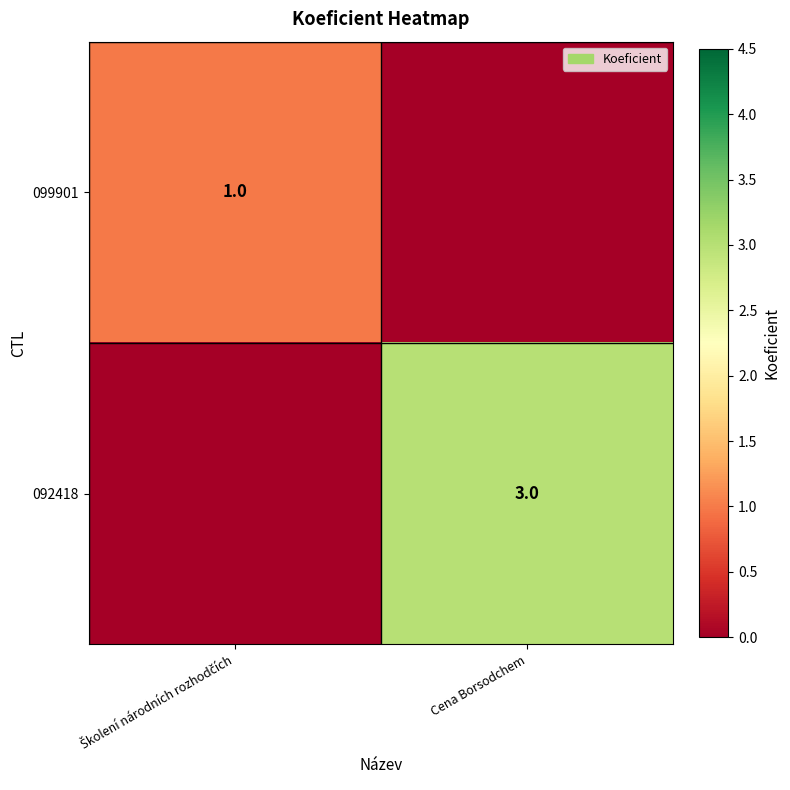

The value of 092418 at Cena Borsodchem is 3. True or false?

True